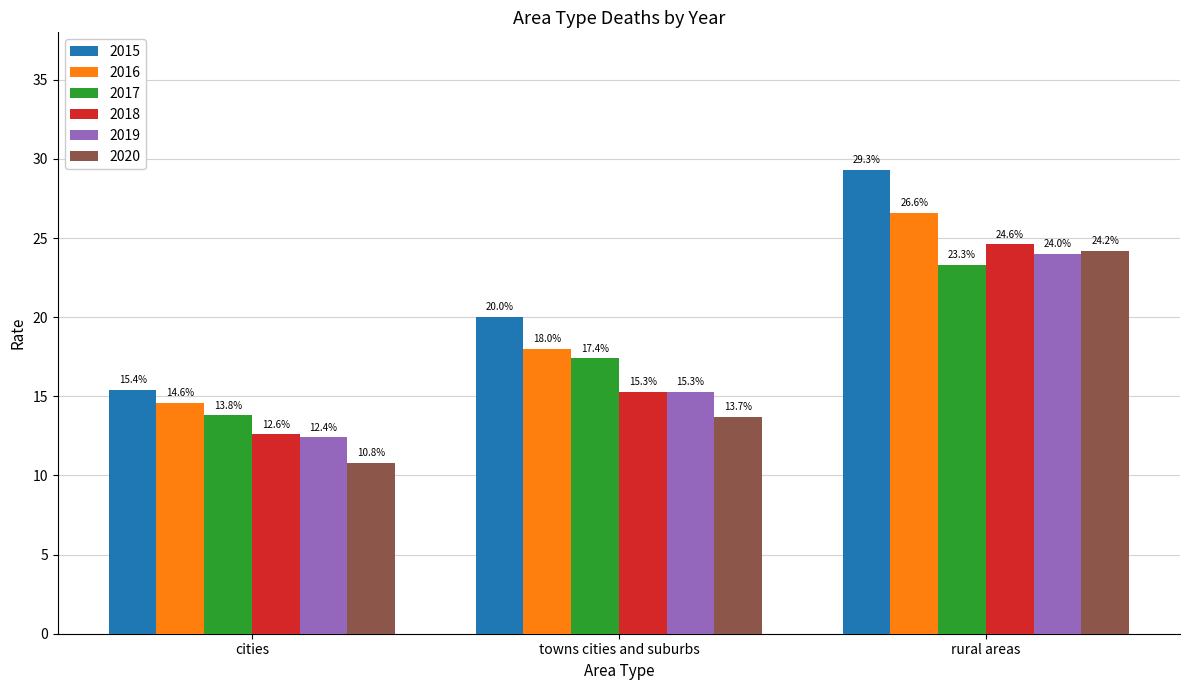

Are the bars horizontal?

No